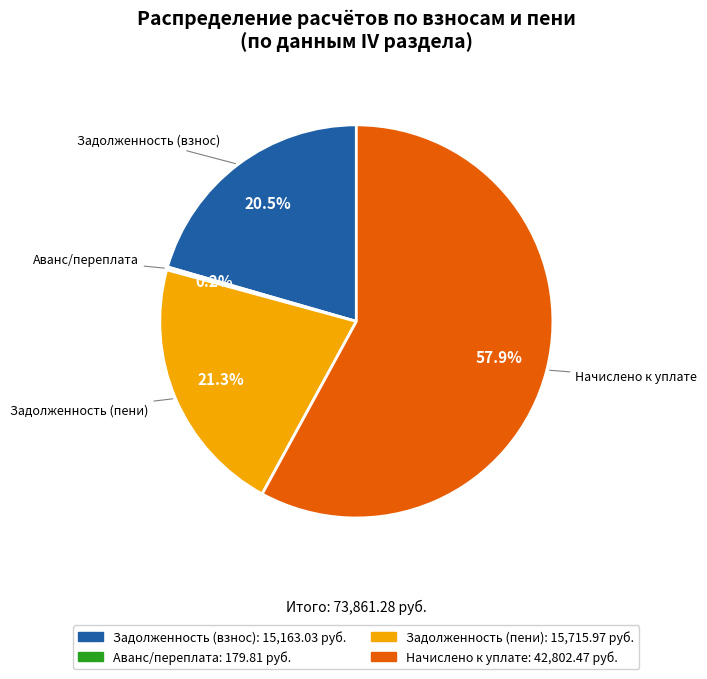

To the nearest percent, what is the difference between the largest and smallest slice percentages?

58%